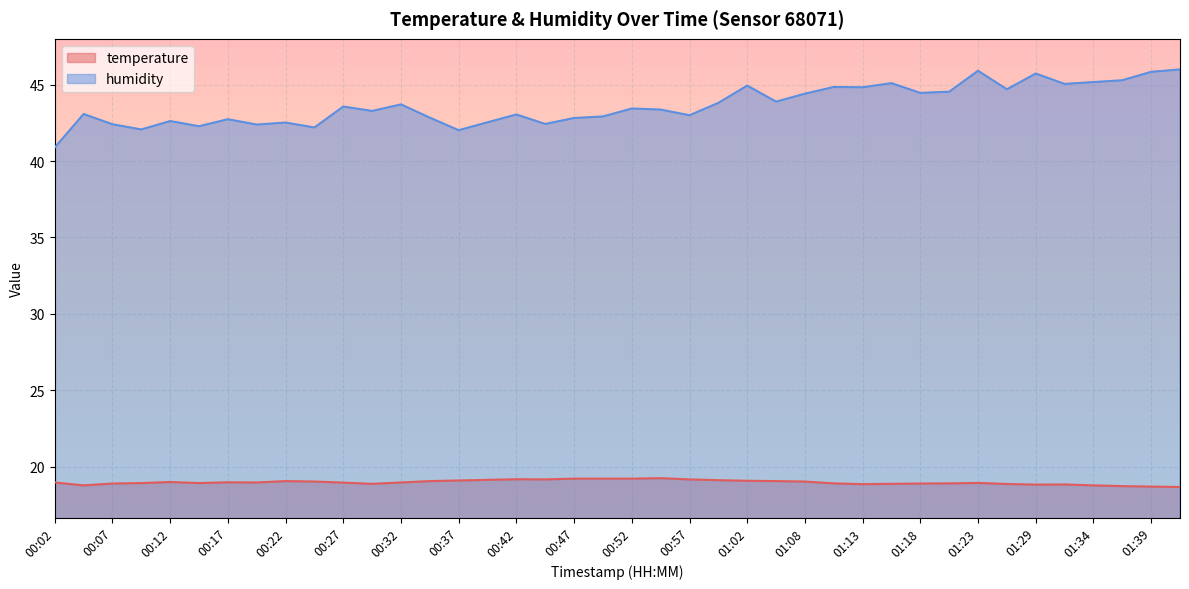

What is the label of the 23rd point from the left?

00:57